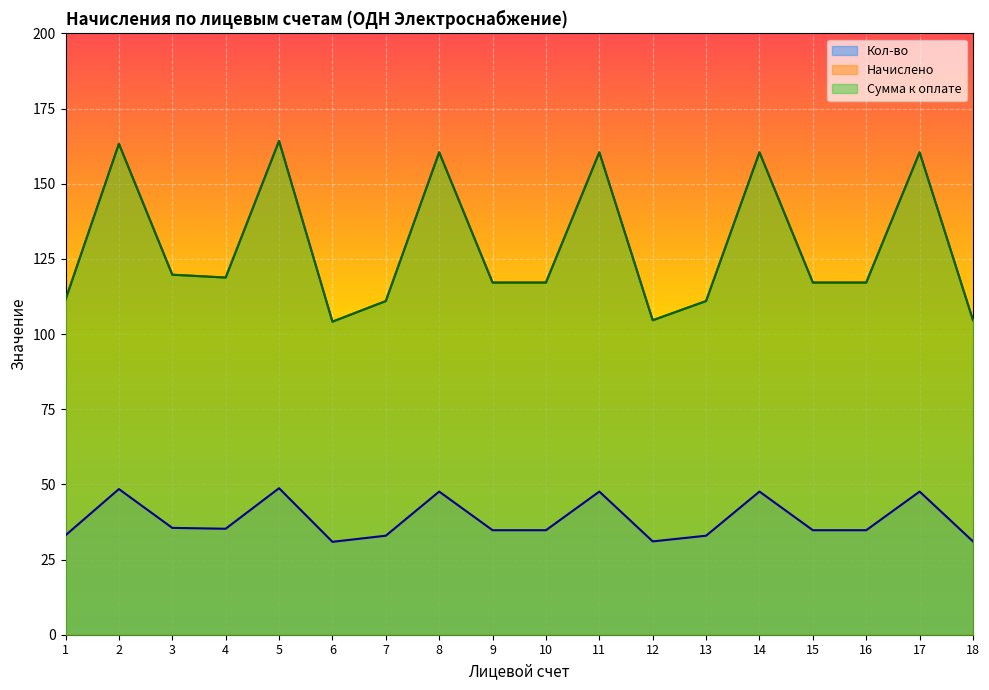

List the series in order of their peak value, lowest first.

Кол-во, Начислено, Сумма к оплате